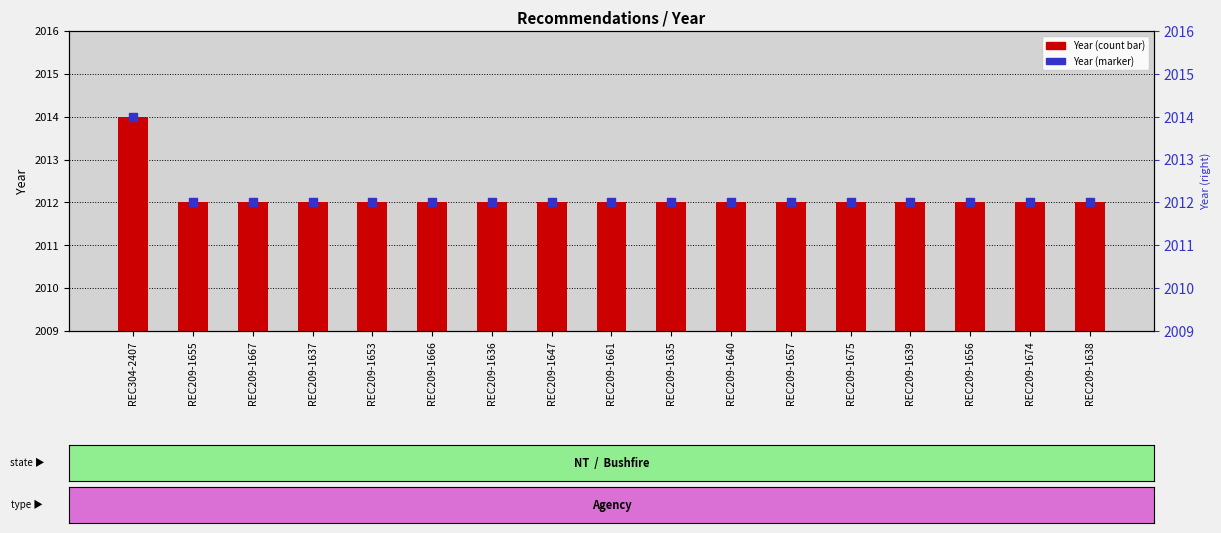

Which series has the largest Y range (max minus min)?

Year